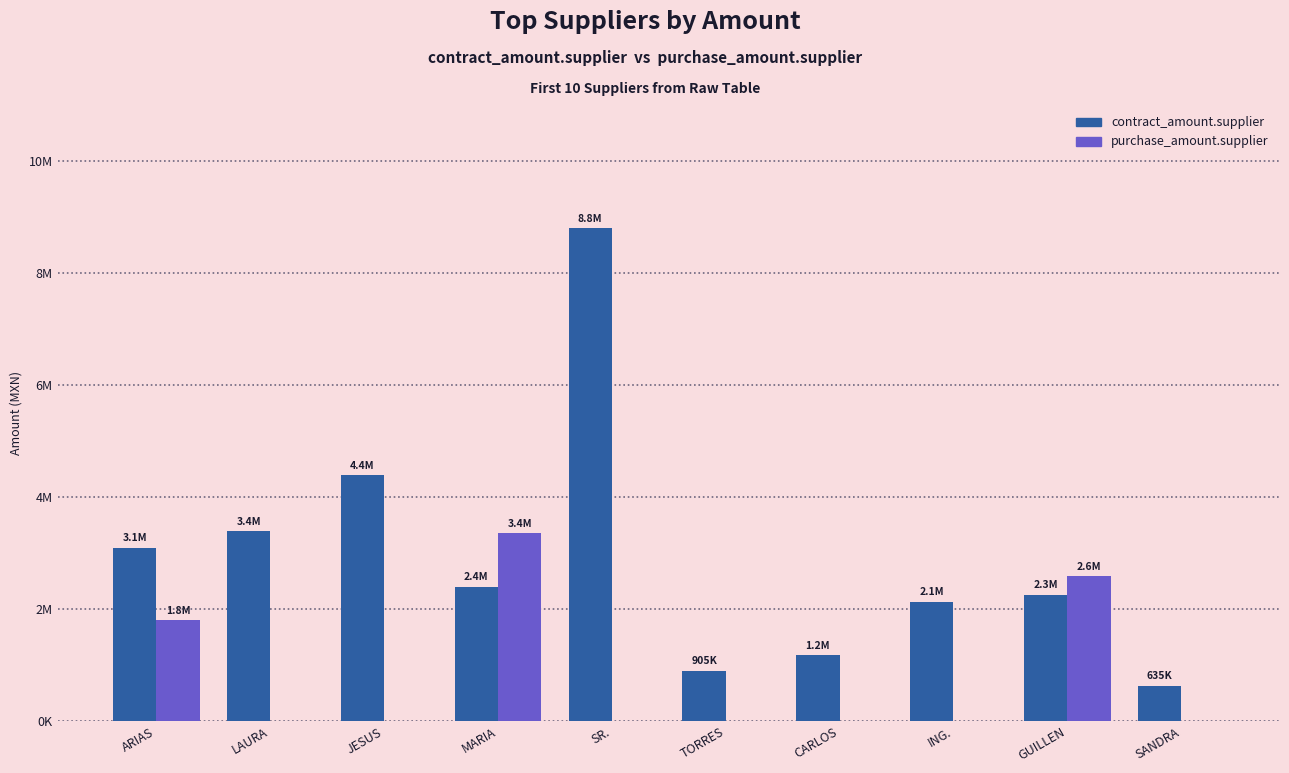

Are the bars horizontal?

No